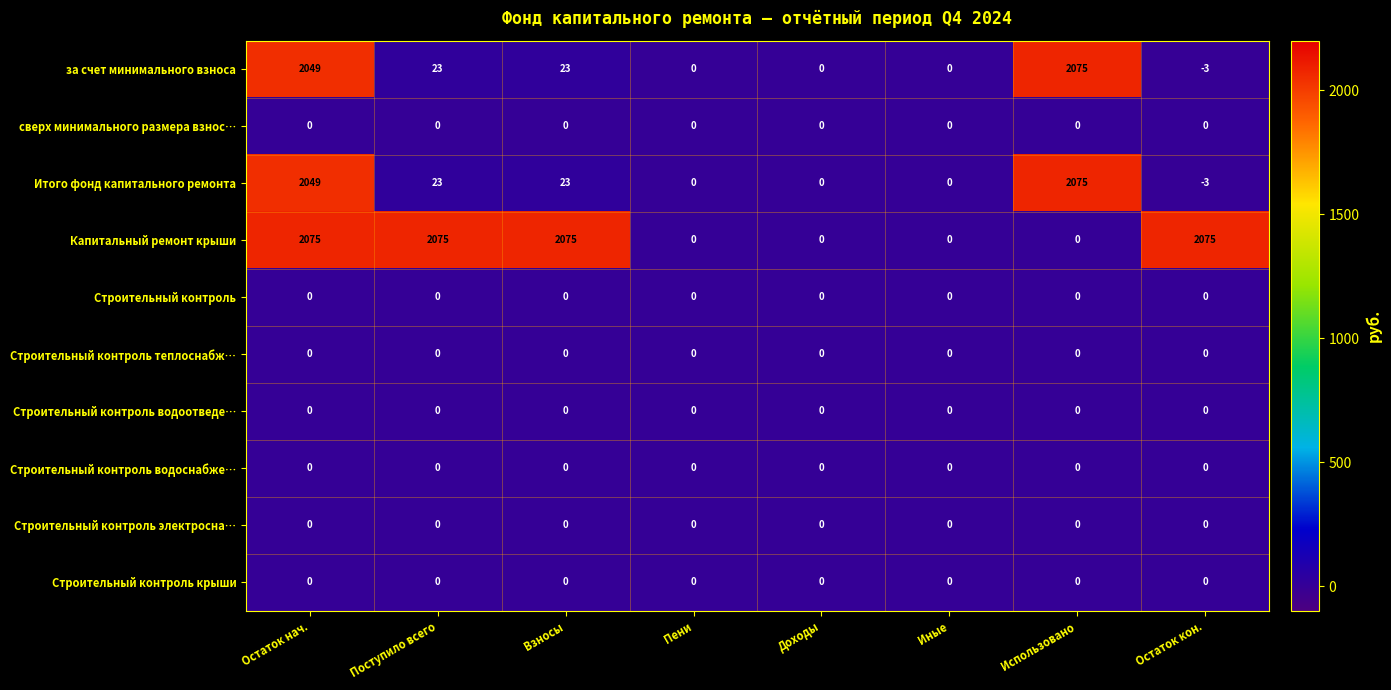

Which series changed the most between Поступило всего and Использовано?

Капитальный ремонт крыши